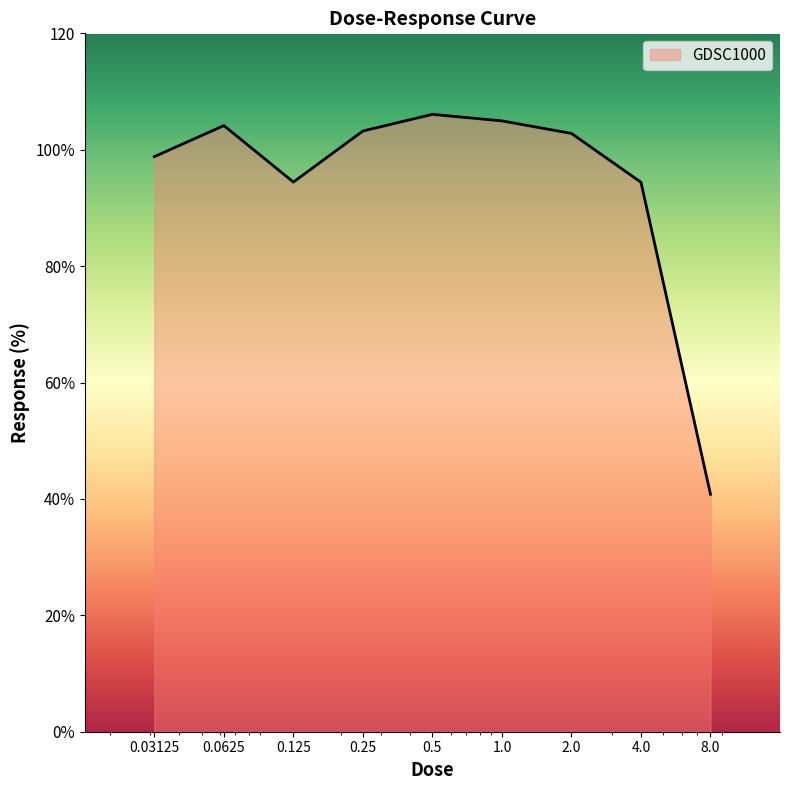

How many points are lower than both their immediate neighbors (excluding endpoints)?

1